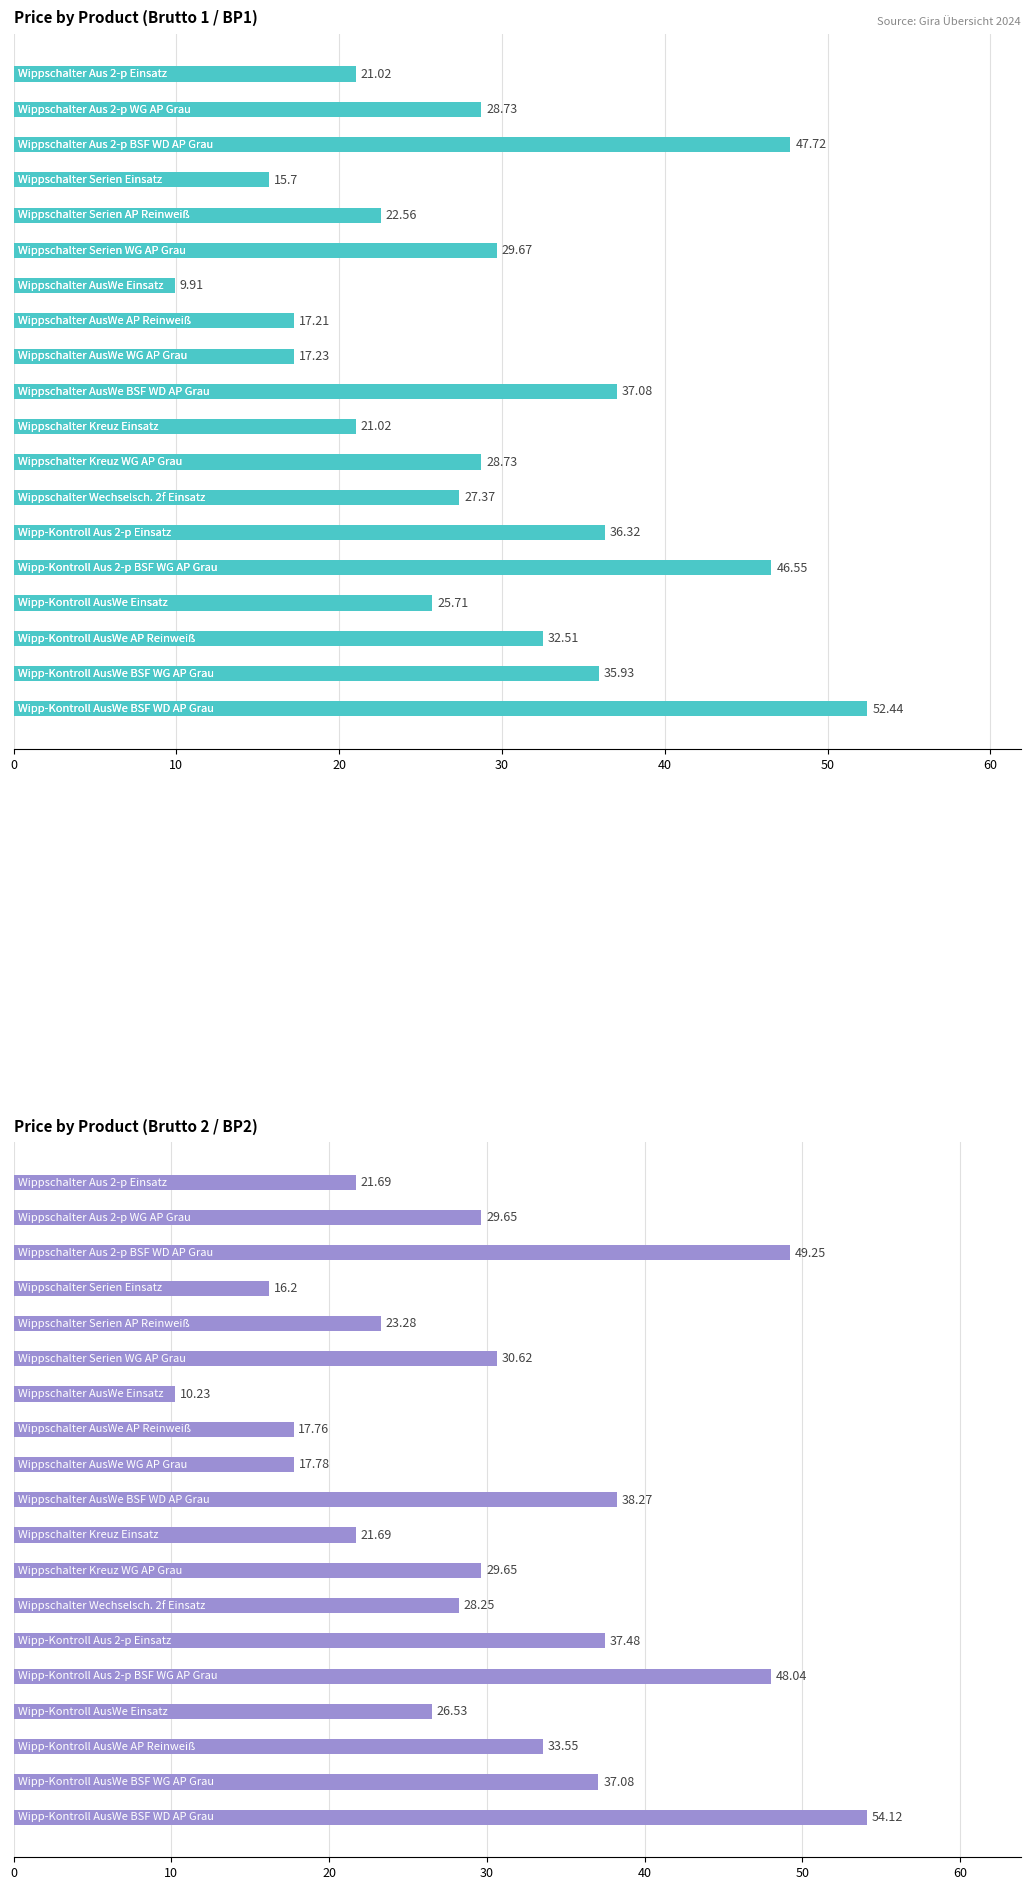

What is the sum of all Brutto 1 (BP1) values?

553.4